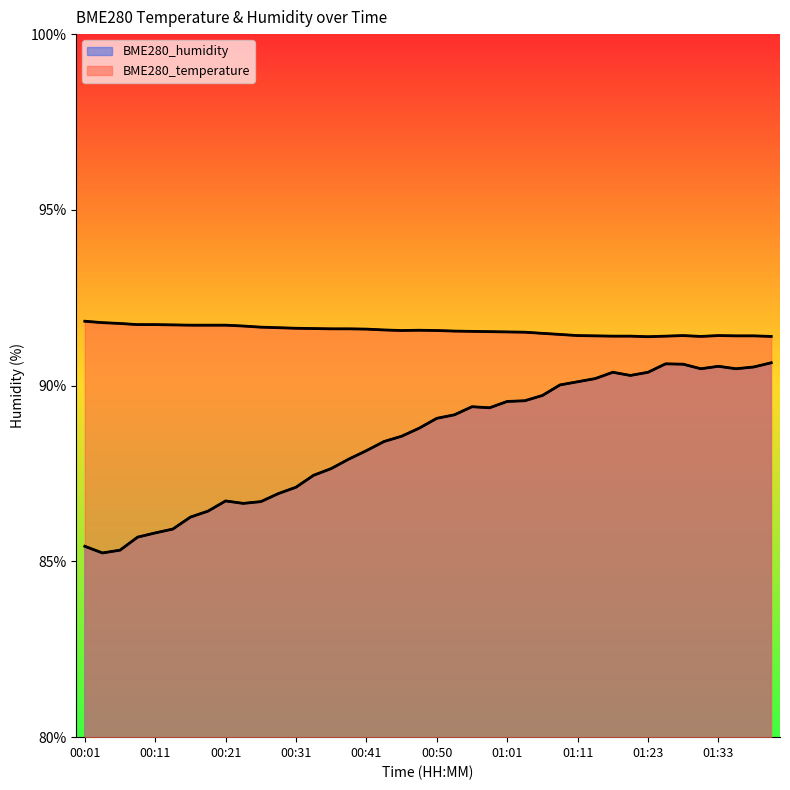

Reading left to right, what are all the values shown in this chart?

BME280_temperature: 00:01=91.8	00:04=91.8	00:06=91.8	00:09=91.7	00:11=91.7	00:13=91.7	00:16=91.7	00:18=91.7	00:21=91.7	00:23=91.7	00:26=91.7	00:28=91.6	00:31=91.6	00:33=91.6	00:36=91.6	00:38=91.6	00:41=91.6	00:43=91.6	00:45=91.6	00:48=91.6	00:50=91.6	00:53=91.6	00:56=91.5	00:58=91.5	01:01=91.5	01:03=91.5	01:06=91.5	01:08=91.5	01:11=91.4	01:14=91.4	01:17=91.4	01:20=91.4	01:23=91.4	01:26=91.4	01:28=91.4	01:31=91.4	01:33=91.4	01:36=91.4	01:38=91.4	01:41=91.4
BME280_humidity: 00:01=85.4	00:04=85.2	00:06=85.3	00:09=85.7	00:11=85.8	00:13=85.9	00:16=86.3	00:18=86.4	00:21=86.7	00:23=86.7	00:26=86.7	00:28=86.9	00:31=87.1	00:33=87.5	00:36=87.6	00:38=87.9	00:41=88.2	00:43=88.4	00:45=88.6	00:48=88.8	00:50=89.1	00:53=89.2	00:56=89.4	00:58=89.4	01:01=89.5	01:03=89.6	01:06=89.7	01:08=90.0	01:11=90.1	01:14=90.2	01:17=90.4	01:20=90.3	01:23=90.4	01:26=90.6	01:28=90.6	01:31=90.5	01:33=90.5	01:36=90.5	01:38=90.5	01:41=90.7